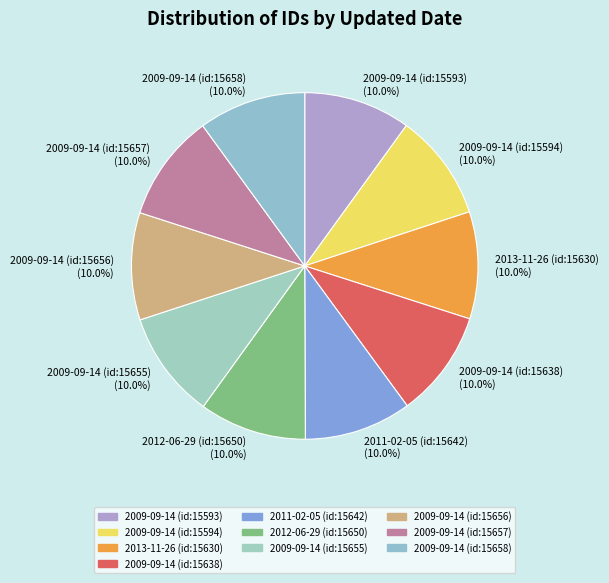

Count the number of slices in the pie.

10